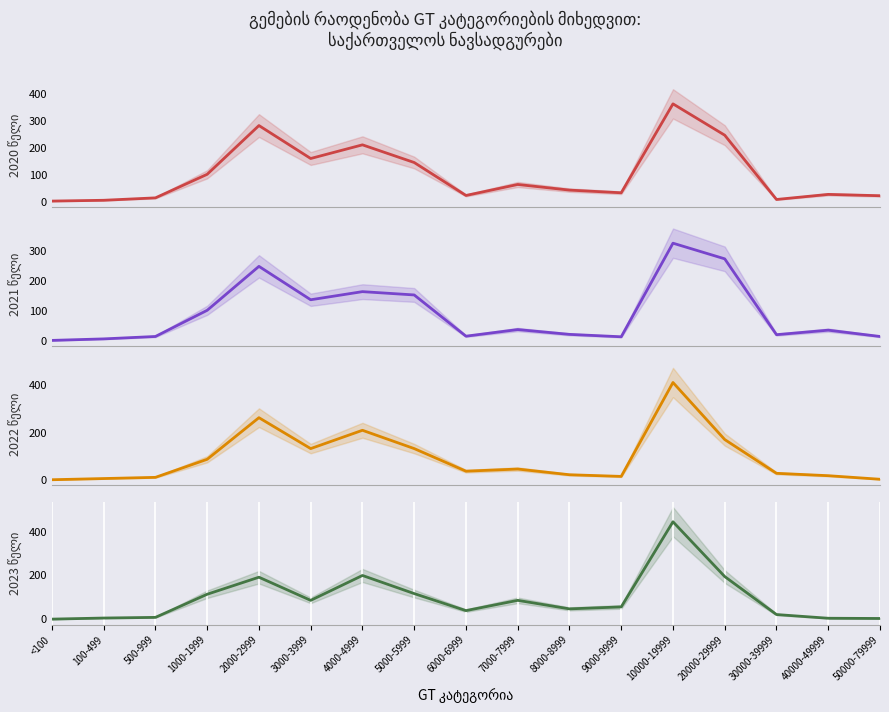

What is the total value across all series at 6000-6999?

116